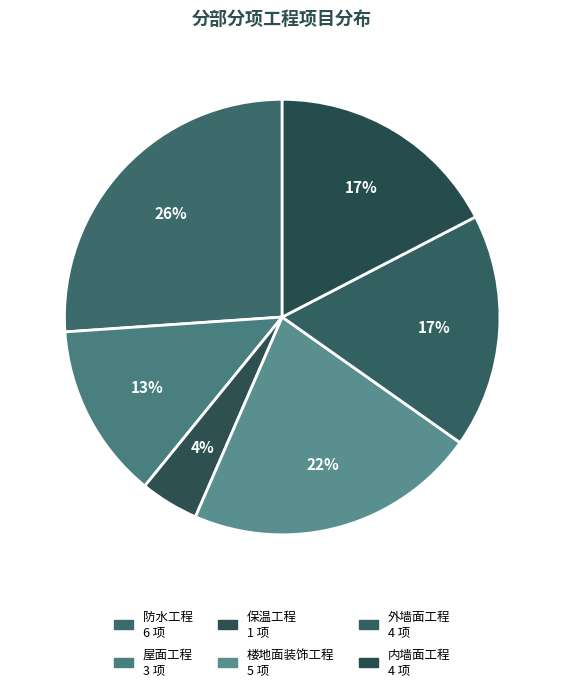

How many segments does this pie chart have?

6